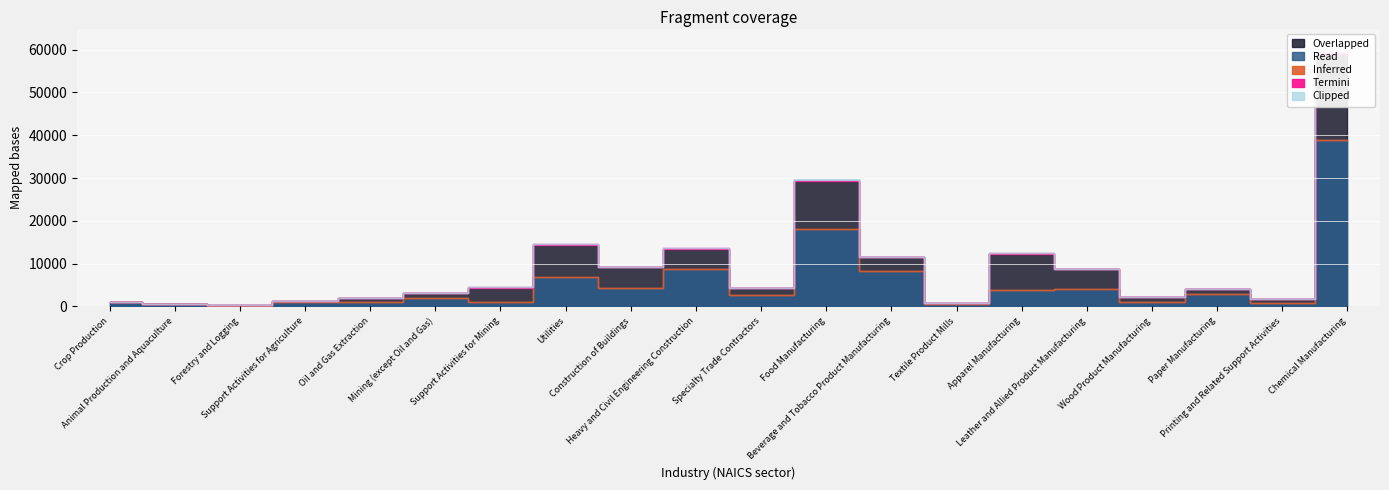

Rank the categories by StartJobsactive value from highest to lowest.

Chemical Manufacturing, Food Manufacturing, Utilities, Heavy and Civil Engineering Construction, Apparel Manufacturing, Beverage and Tobacco Product Manufacturing, Construction of Buildings, Leather and Allied Product Manufacturing, Support Activities for Mining, Specialty Trade Contractors, Paper Manufacturing, Mining (except Oil and Gas), Wood Product Manufacturing, Oil and Gas Extraction, Printing and Related Support Activities, Support Activities for Agriculture, Crop Production, Textile Product Mills, Animal Production and Aquaculture, Forestry and Logging